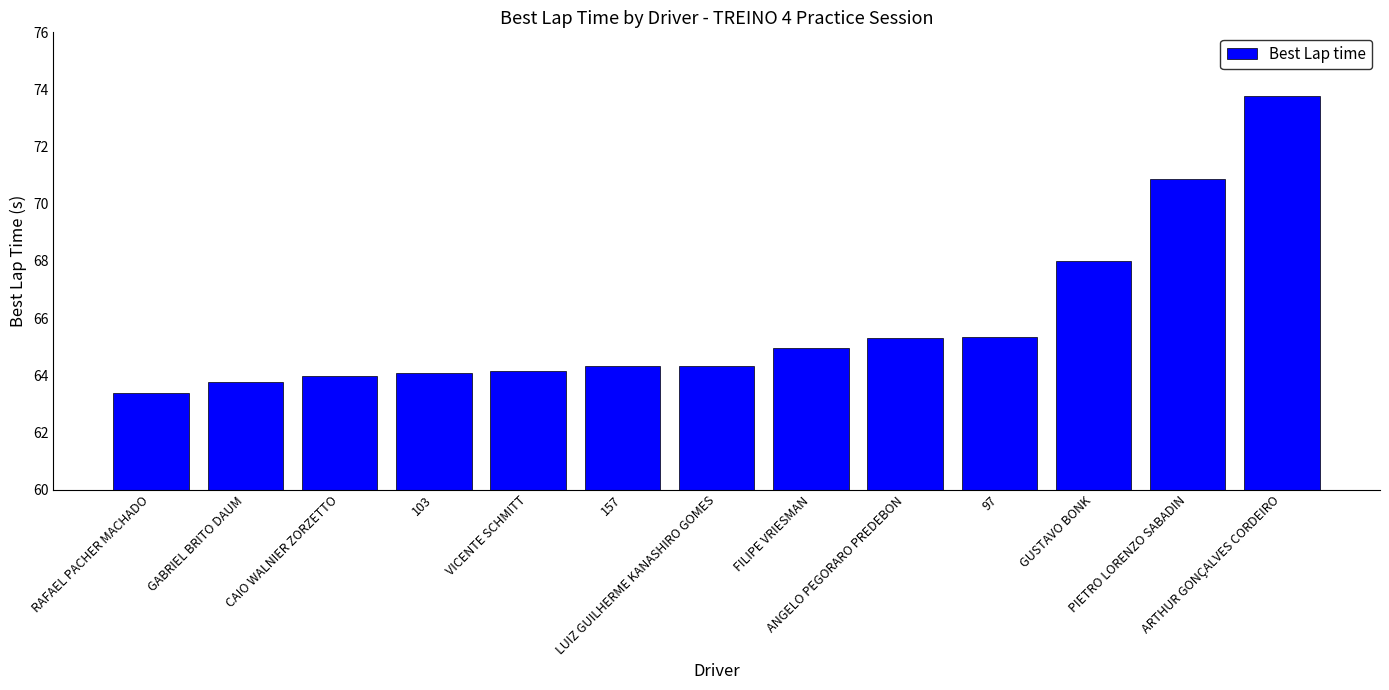

Is it true that the value at 103 is 113.0?

False